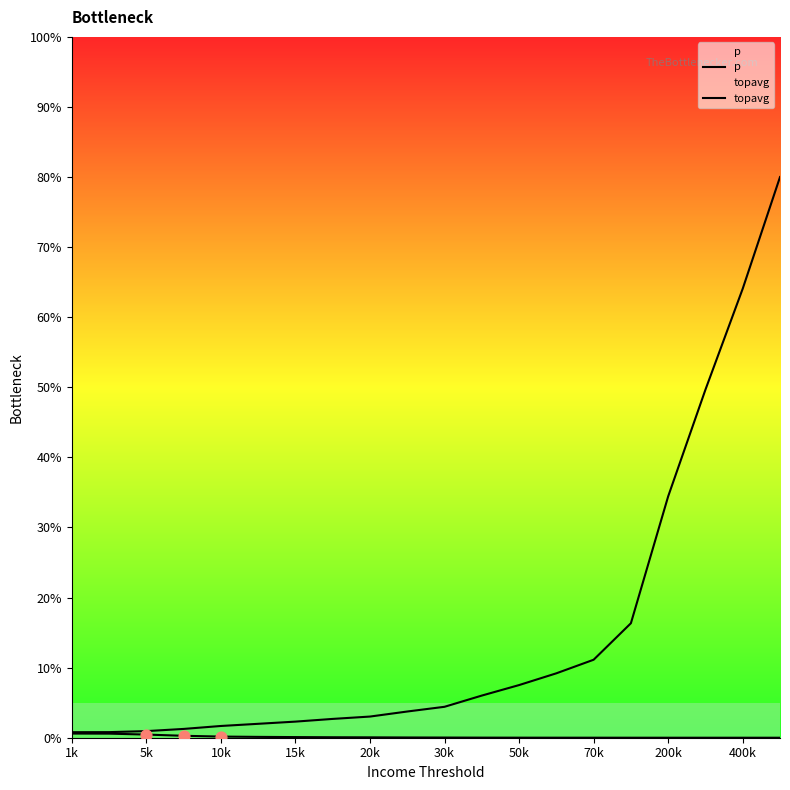

Is the value of p at 15 greater than the value of topavg at 14?

No